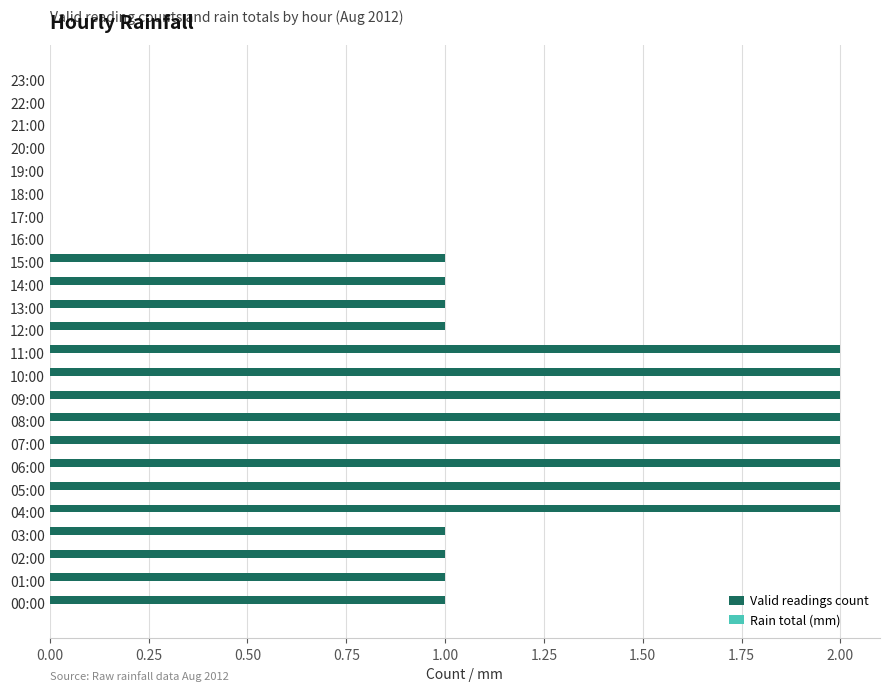

The chart shows a value of 0 at 21:00. True or false?

True